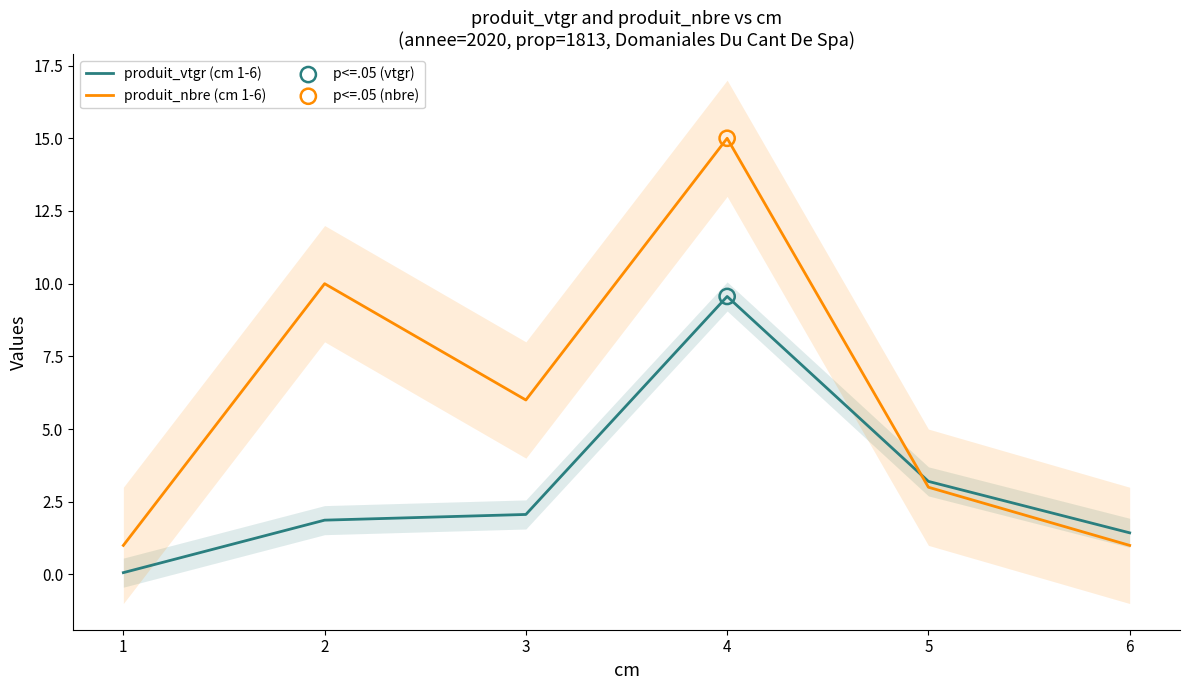

Which series reaches the minimum Y coordinate?

produit_vtgr (cm 1-6)